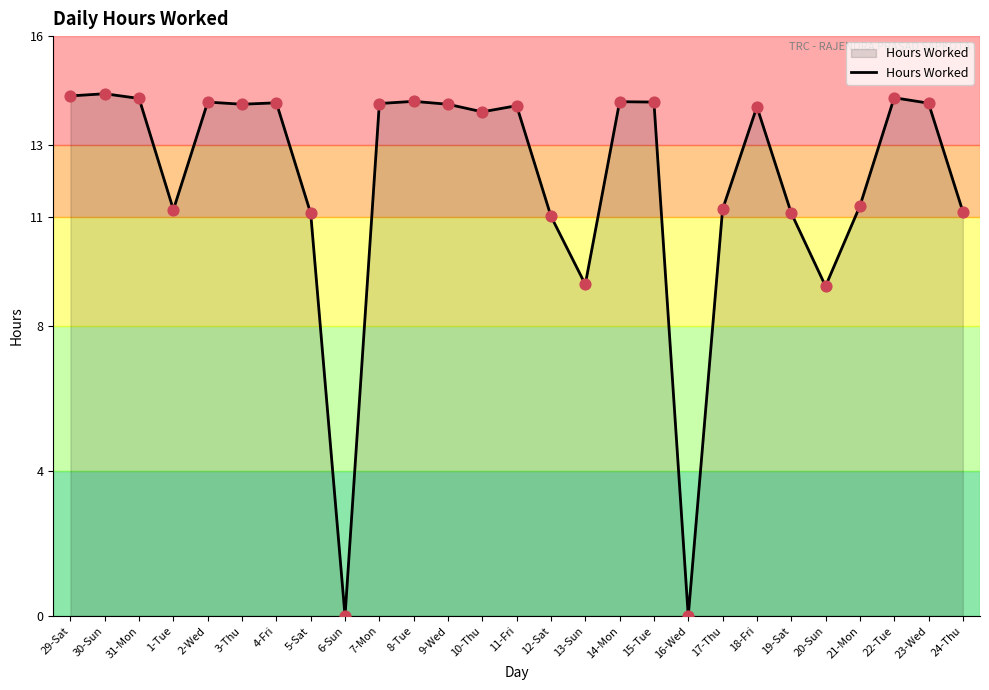

What is the change in value from 9-Wed to 19-Sat?

-3.0